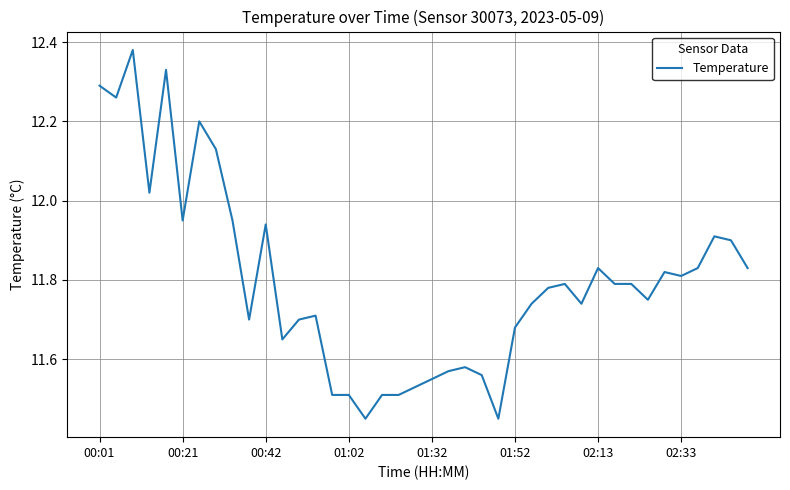

What is the difference between the maximum and minimum values?

0.9